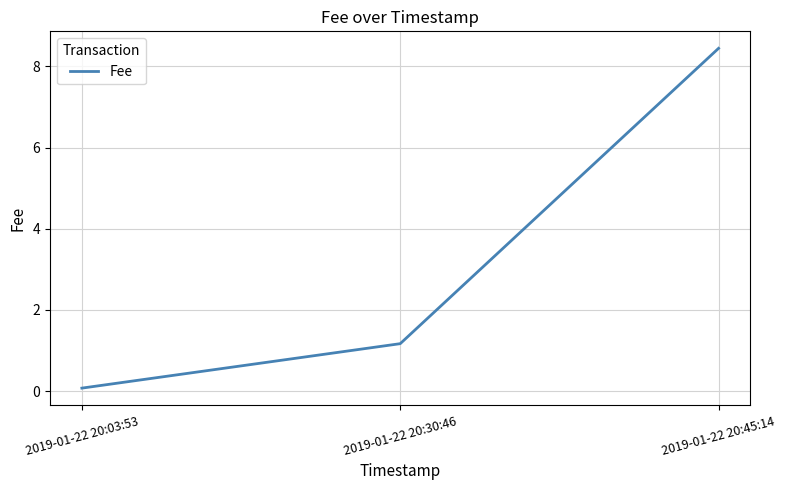

Between 2019-01-22 20:45:14 and 2019-01-22 20:30:46, which is larger?

2019-01-22 20:45:14